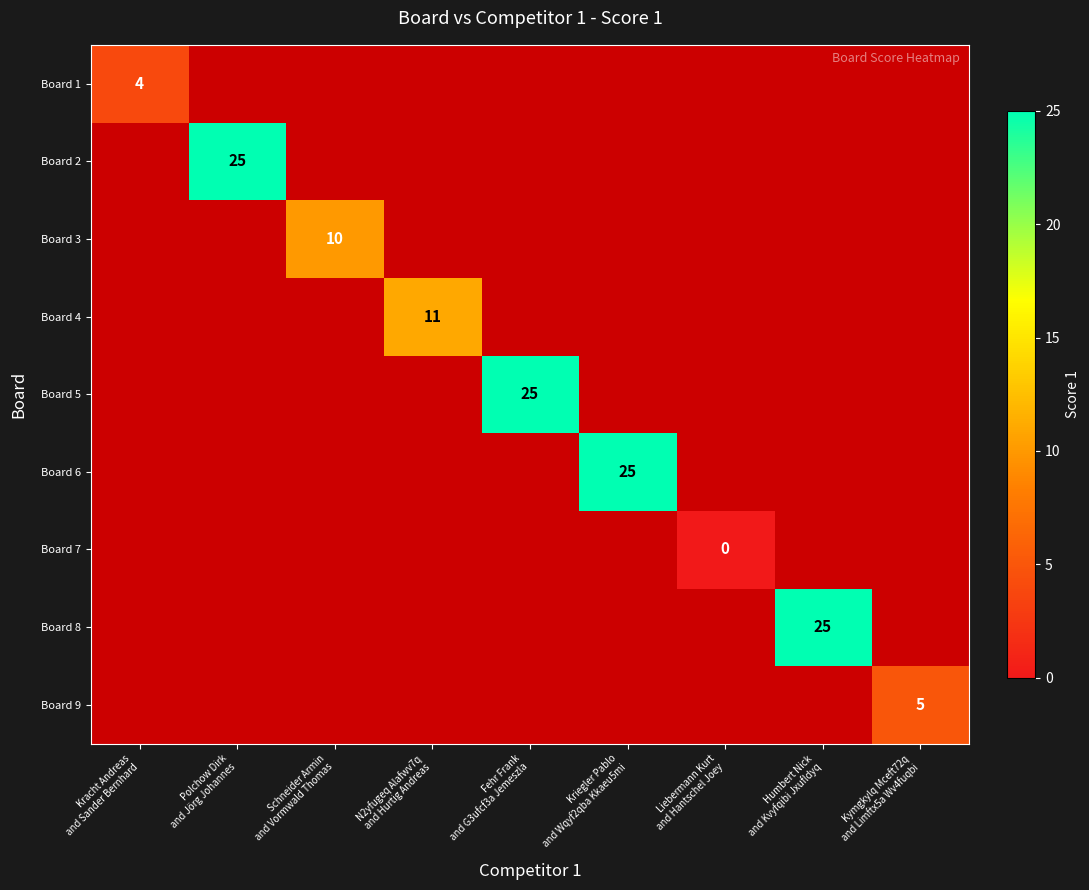

How many data points does each series have?

9